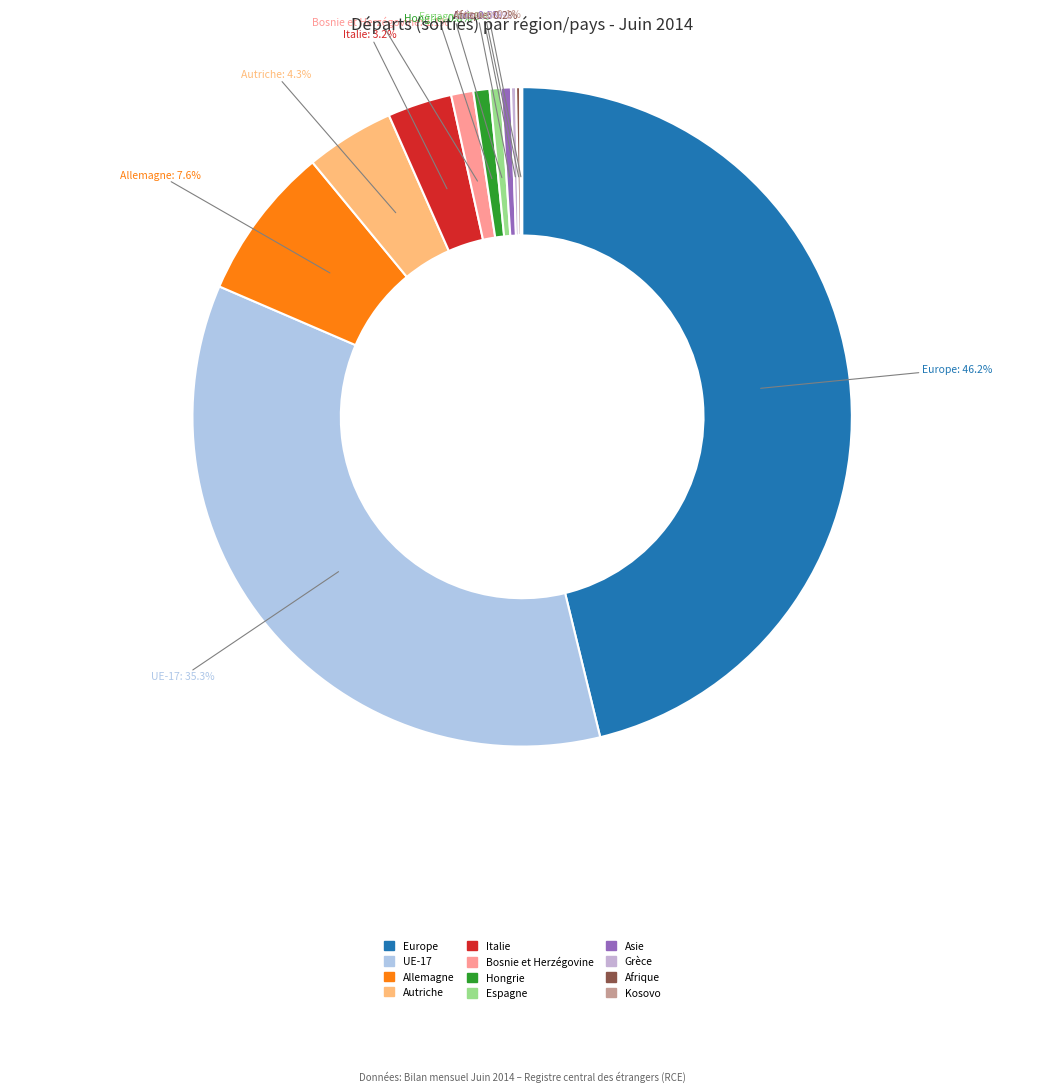

Between Europe and Asie, which is larger?

Europe